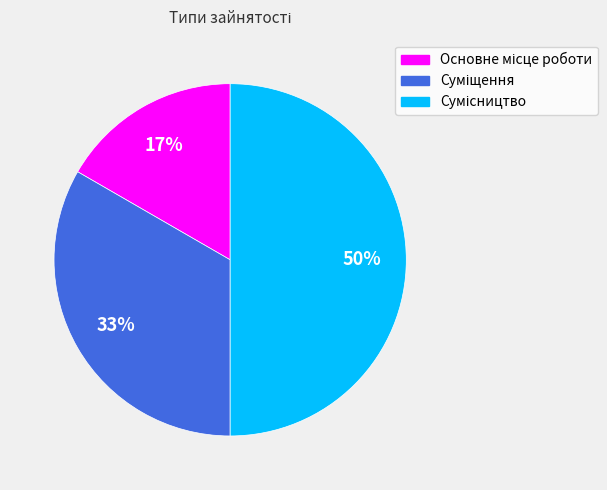

To the nearest percent, what is the difference between the largest and smallest slice percentages?

33%